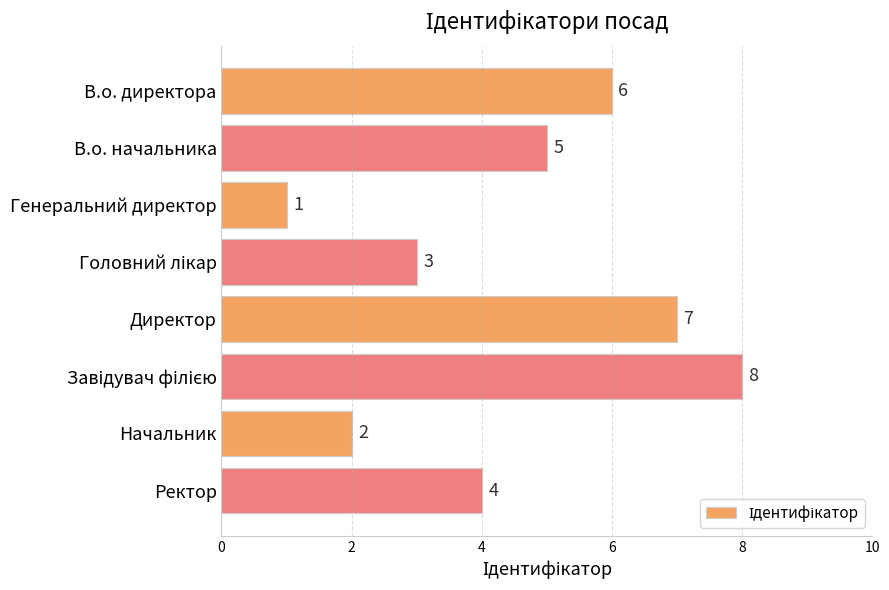

What is the label of the 7th bar from the top?

Начальник